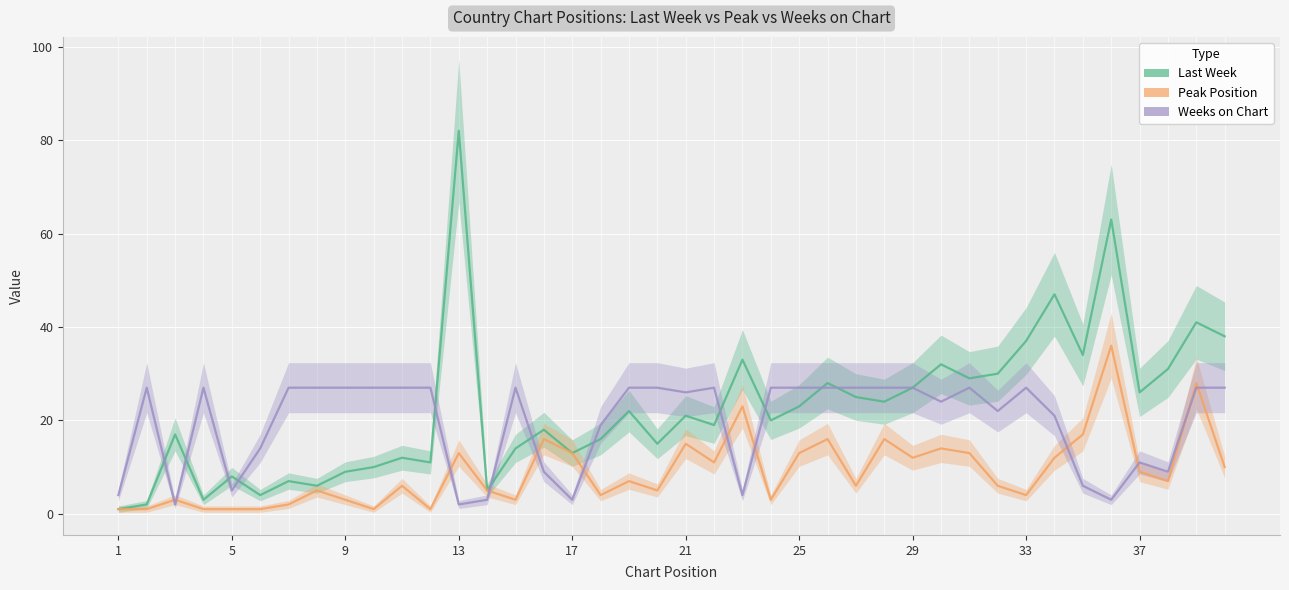

List the series in order of their peak value, lowest first.

Weeks on Chart, Peak Position, Last Week